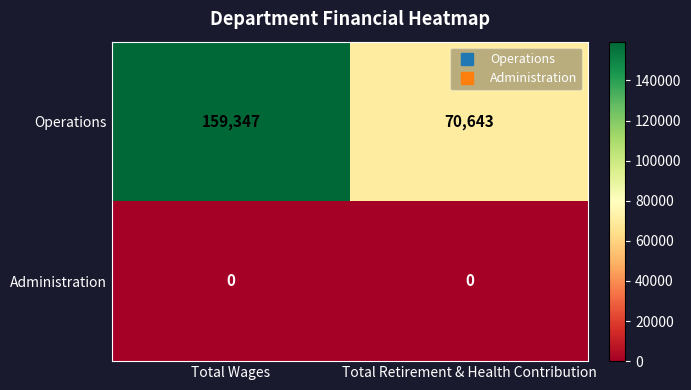

Which series changed the most between Total Wages and Total Retirement & Health Contribution?

Operations